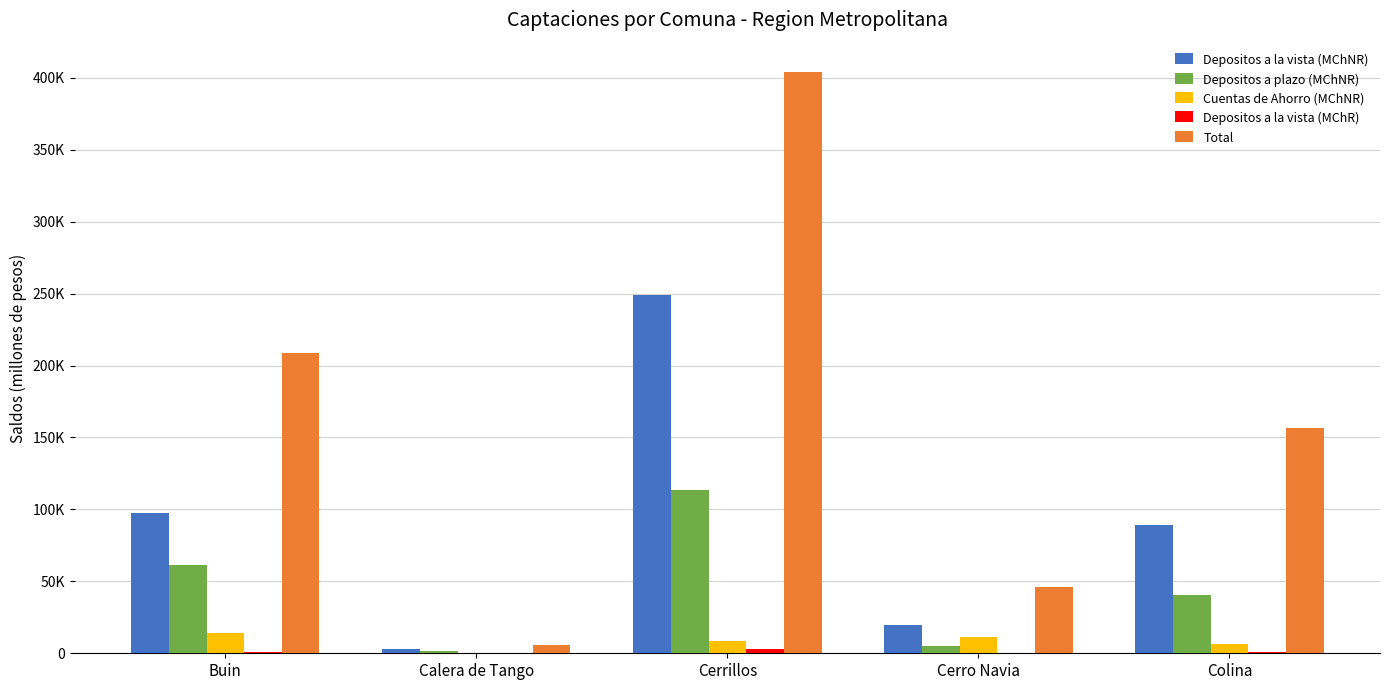

Are the bars grouped side by side (vs. stacked)?

Yes